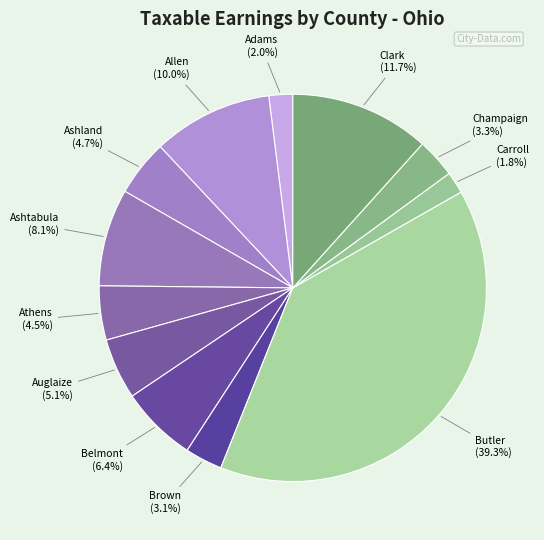

How many segments does this pie chart have?

12